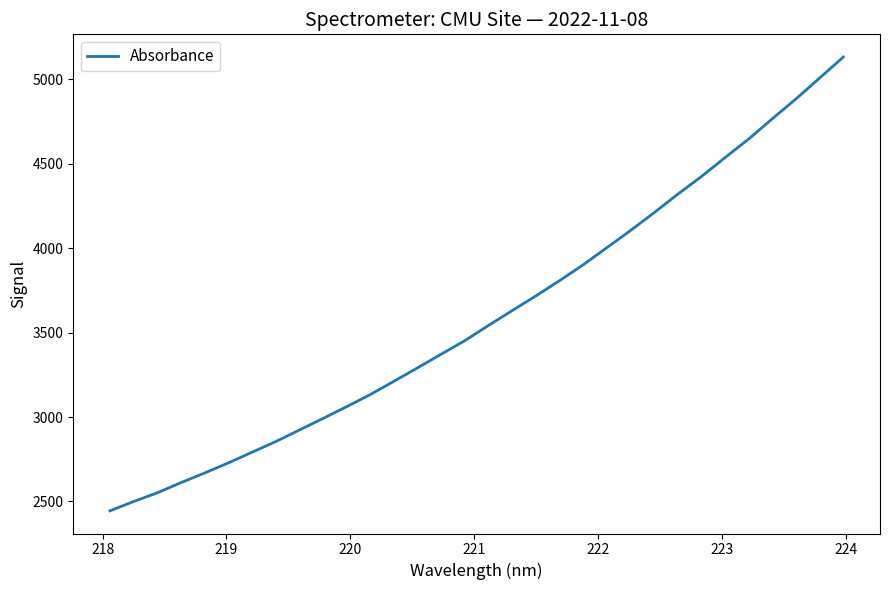

What is the minimum value shown in the chart?

2444.5